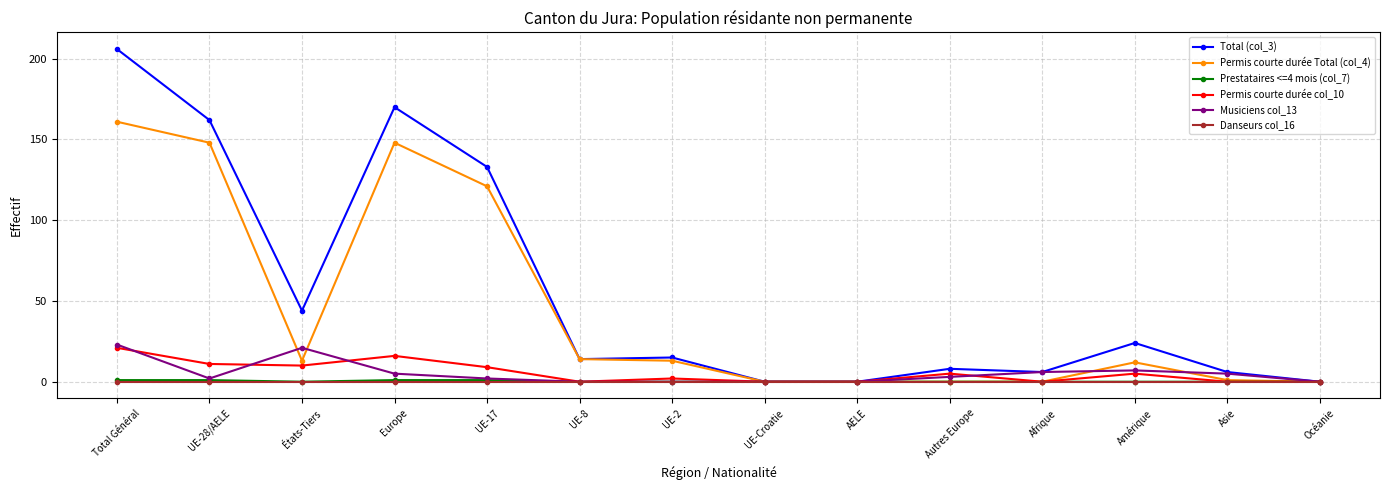

Reading left to right, what are all the values shown in this chart?

Total (col_3): 206	162	44	170	133	14	15	0	0	8	6	24	6	0
Permis courte durée Total (col_4): 161	148	13	148	121	14	13	0	0	0	0	12	1	0
Prestataires <=4 mois (col_7): 1	1	0	1	1	0	0	0	0	0	0	0	0	0
Permis courte durée col_10: 21	11	10	16	9	0	2	0	0	5	0	5	0	0
Musiciens col_13: 23	2	21	5	2	0	0	0	0	3	6	7	5	0
Danseurs col_16: 0	0	0	0	0	0	0	0	0	0	0	0	0	0